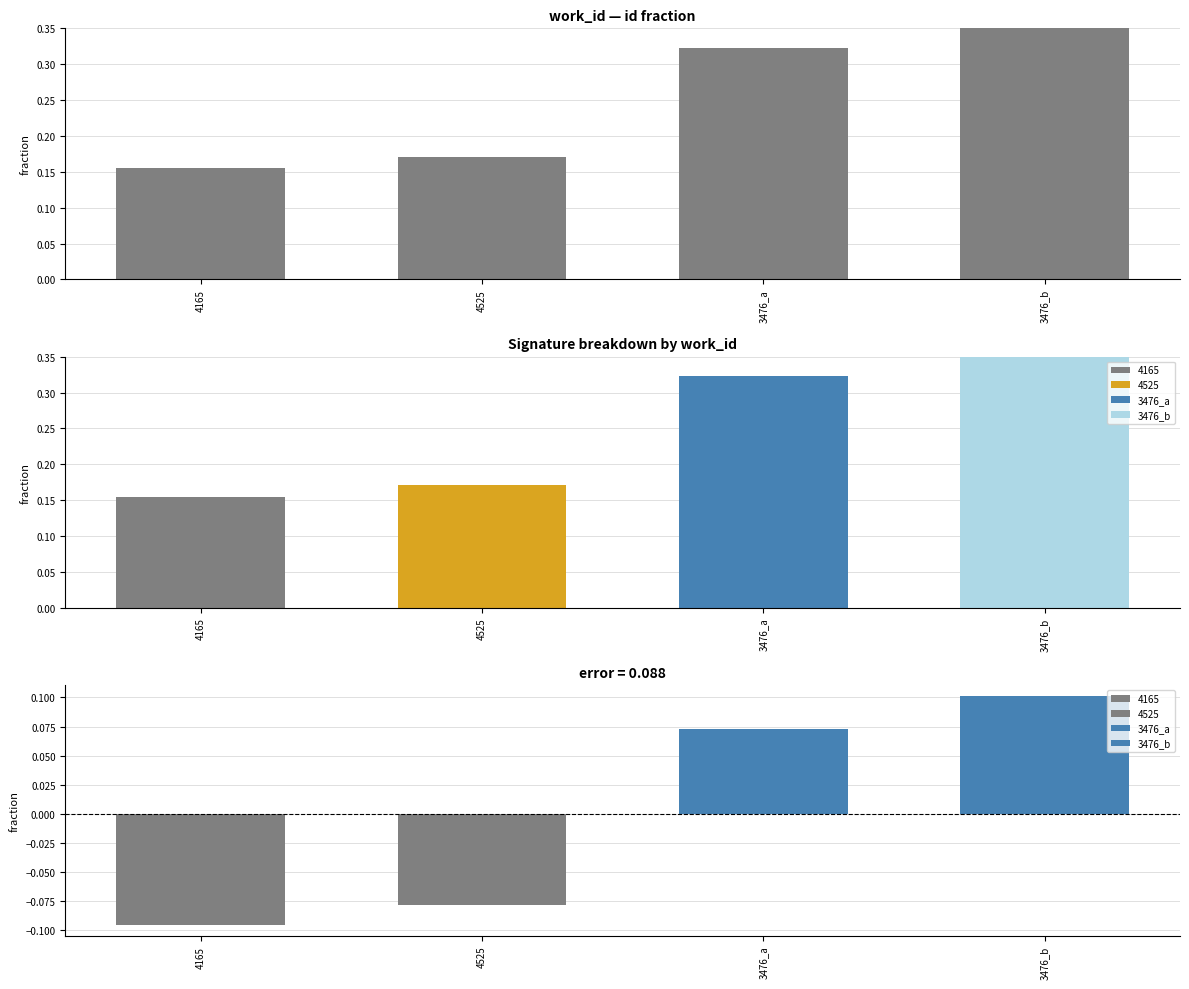

What is the change in value from 4525 to 3476_a?

+0.2